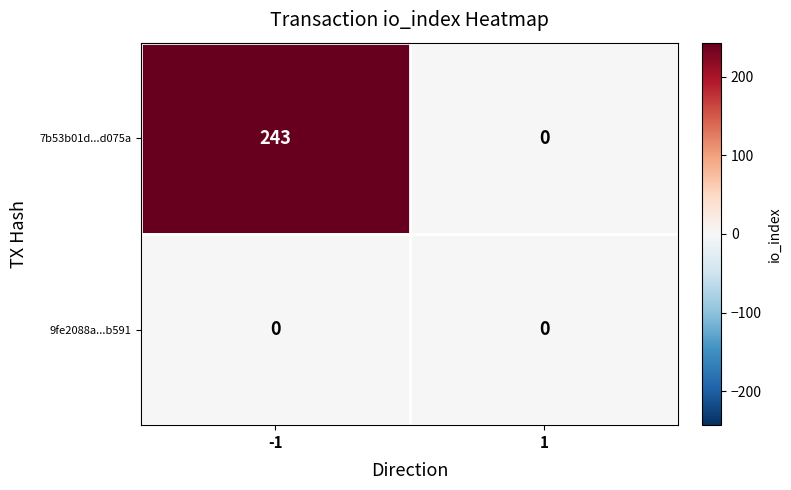

Reading right to left, extract all data points from this chart.

7b53b01d...d075a: 0	243
9fe2088a...b591: 0	0